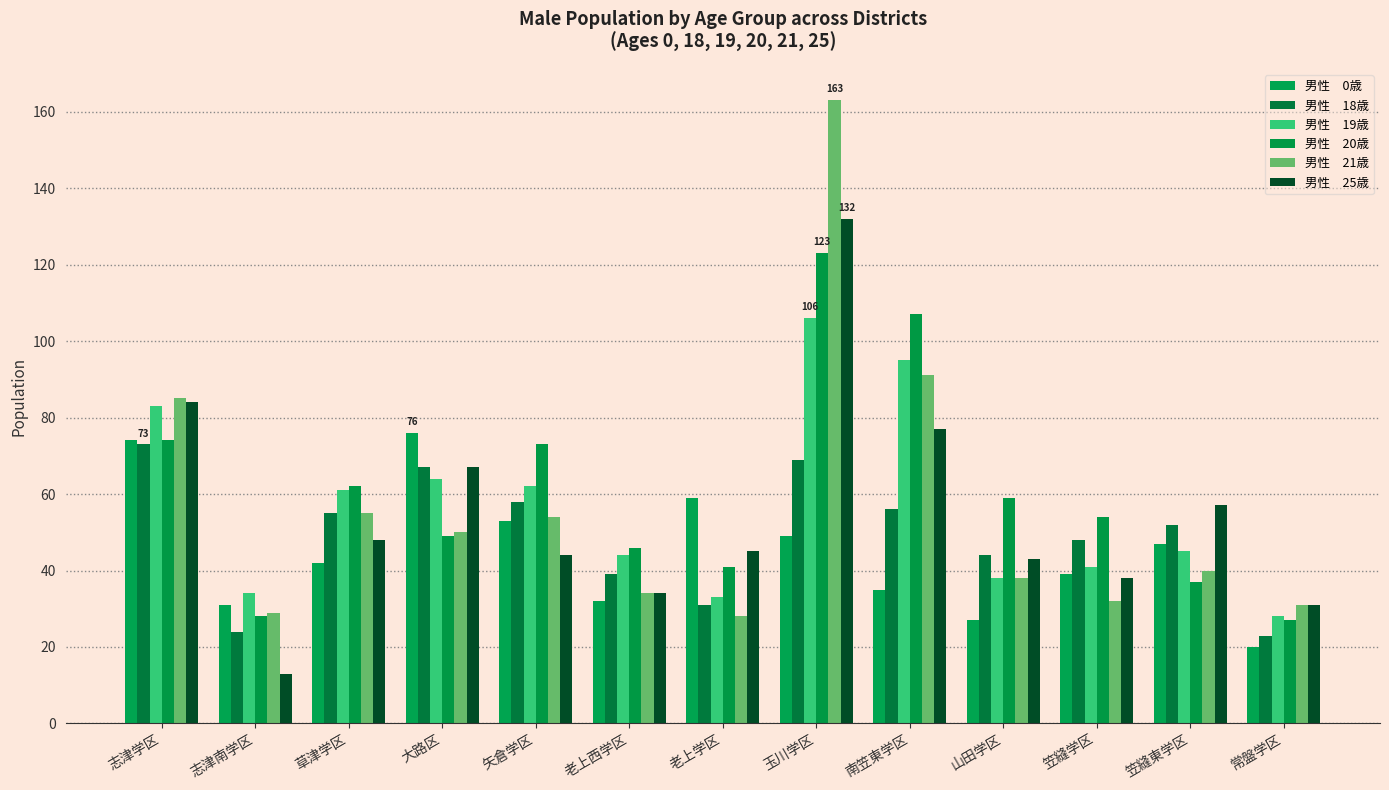

Is it true that 男性　20歳 equals 73 at 矢倉学区?

True